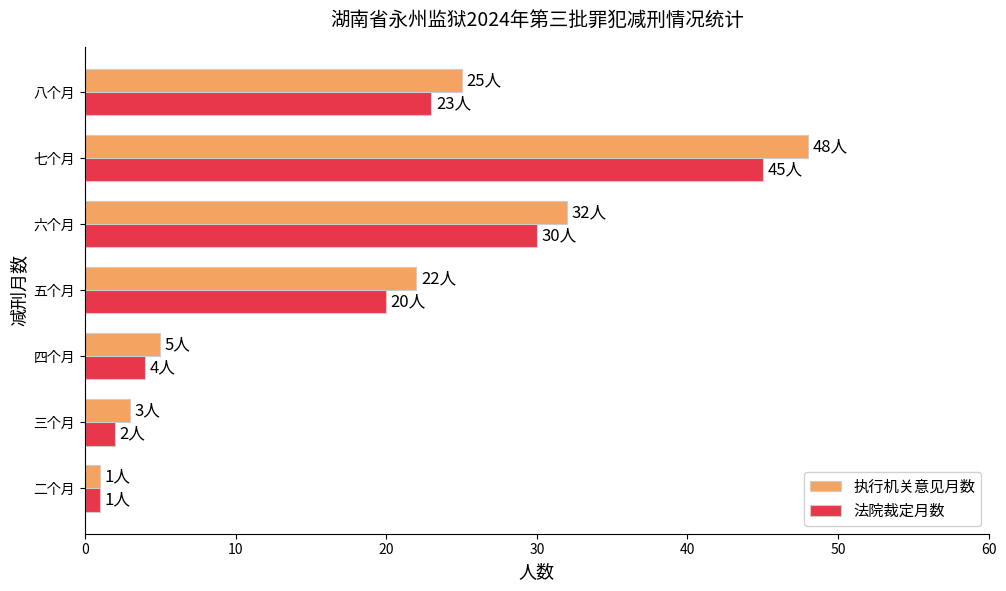

What is the difference between the second highest and second lowest values in the 法院裁定月数 series?

28